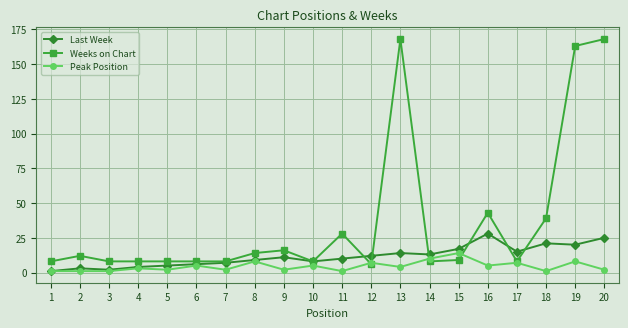

True or false: Last Week has more than 0 interior local peaks.

True